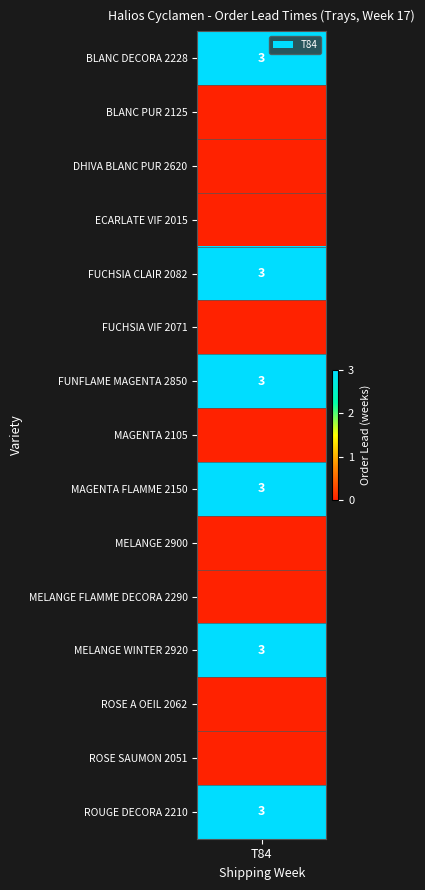

What is the sum of all values?

18